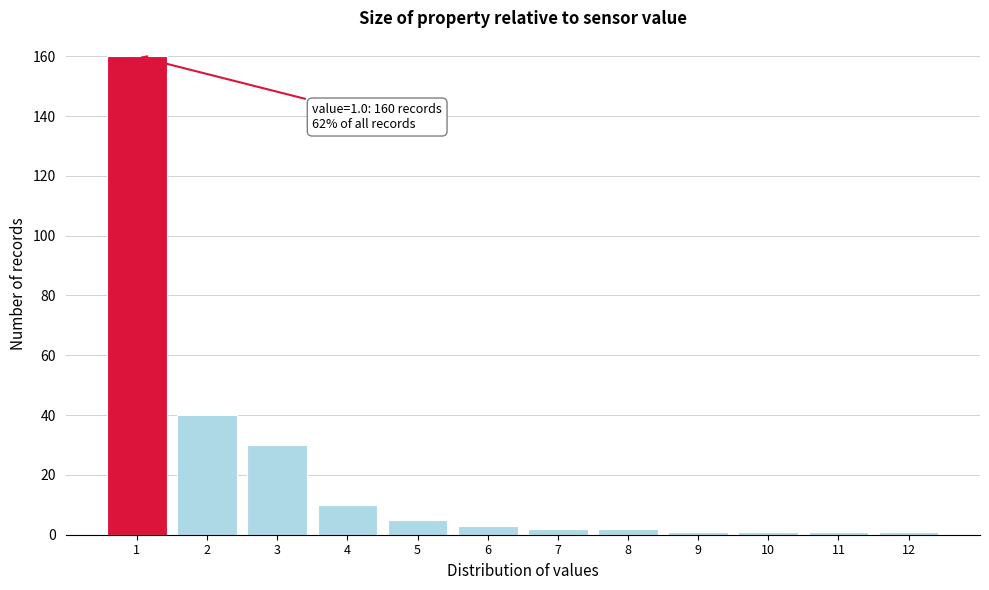

Which range on the x-axis has the tallest bar?

0.5 to 1.5